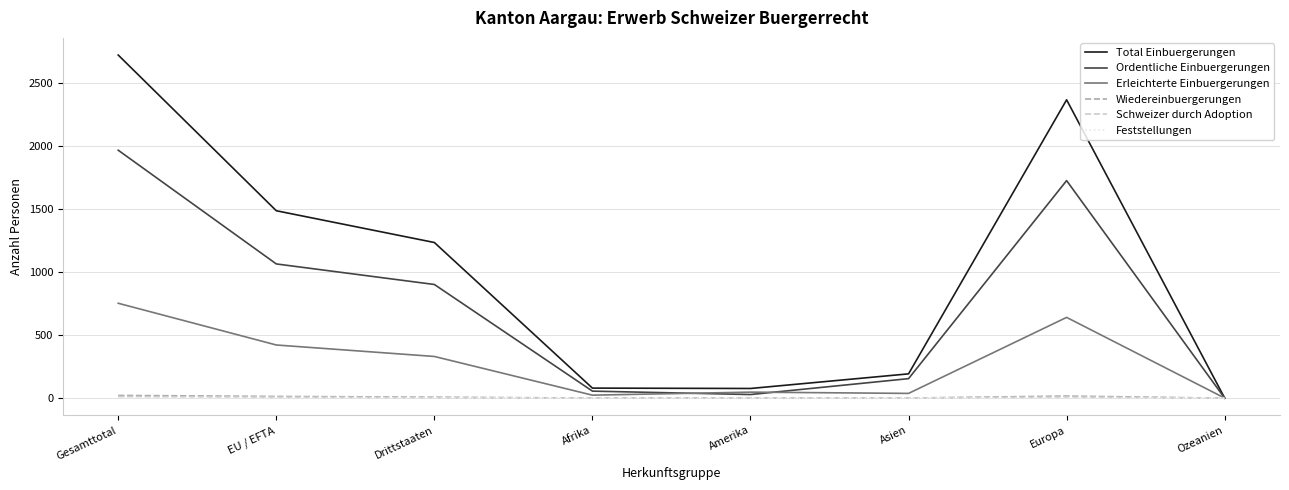

Is it true that Total Einbuergerungen equals 4758 at Gesamttotal?

False